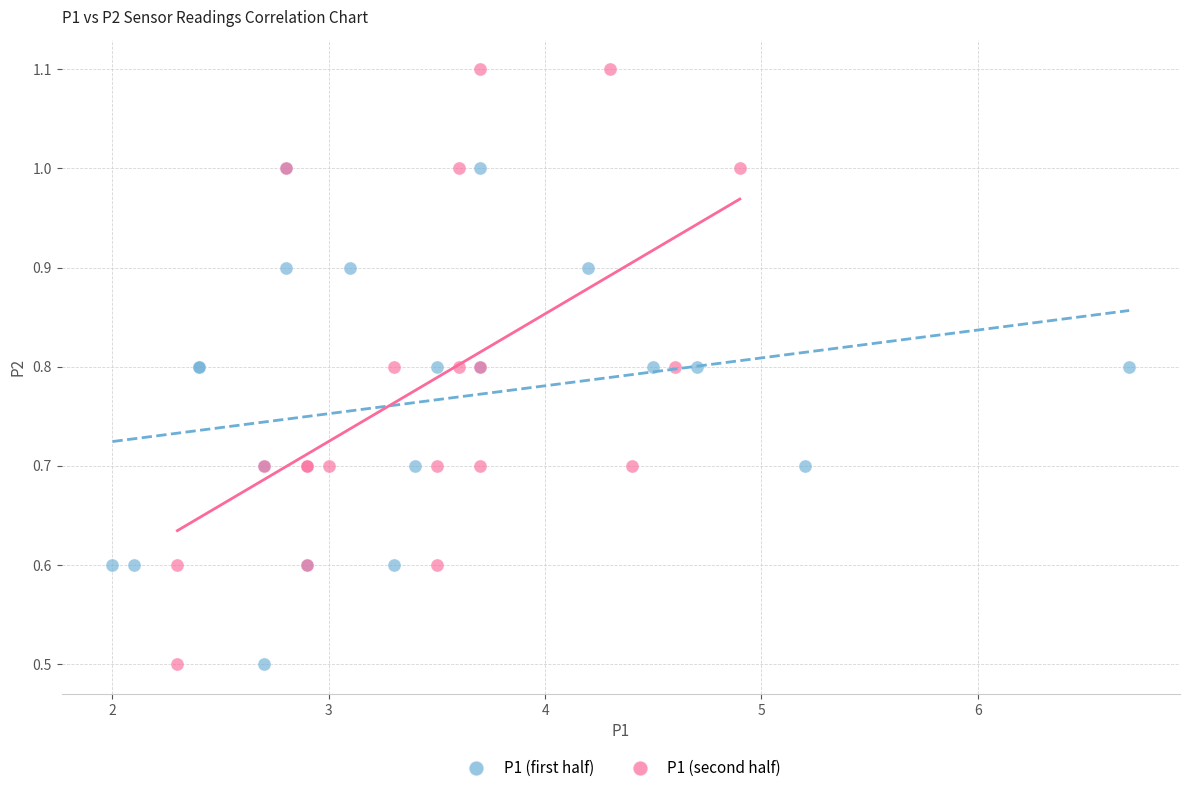

Which series reaches the maximum Y coordinate?

P1 (second half)